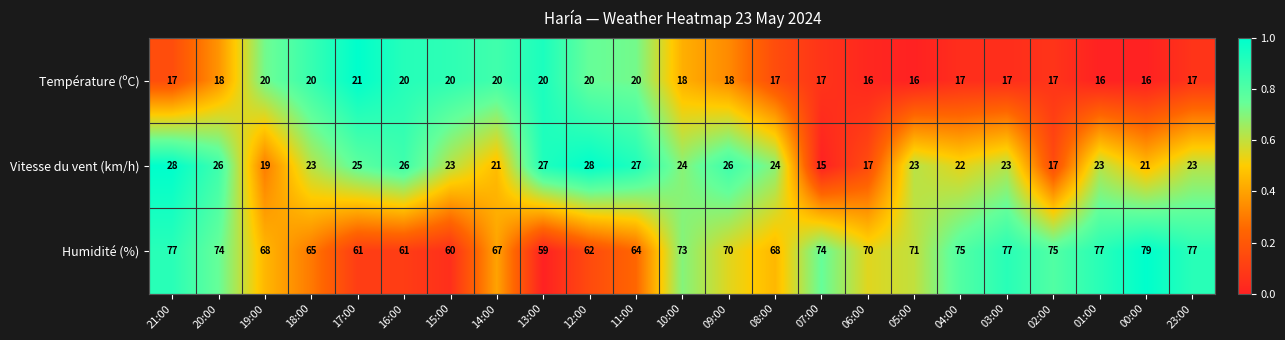

What is the minimum value for Vitesse du vent (km/h)?

15